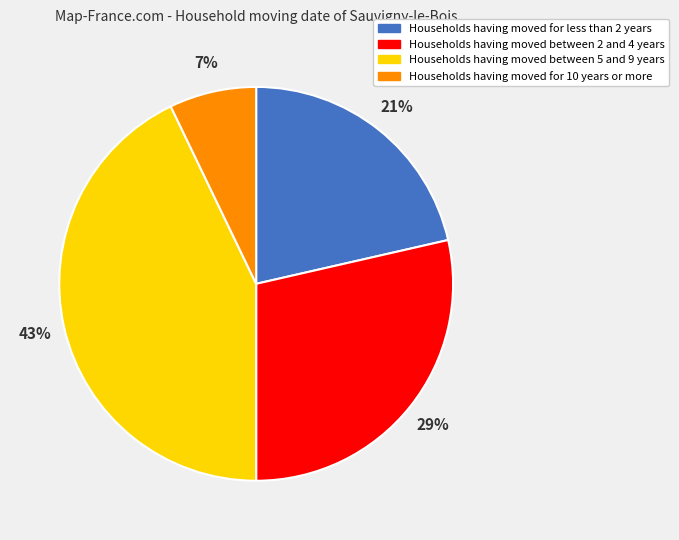

To the nearest percent, what is the difference between the Households having moved for 10 years or more and Households having moved for less than 2 years slice percentages?

14%